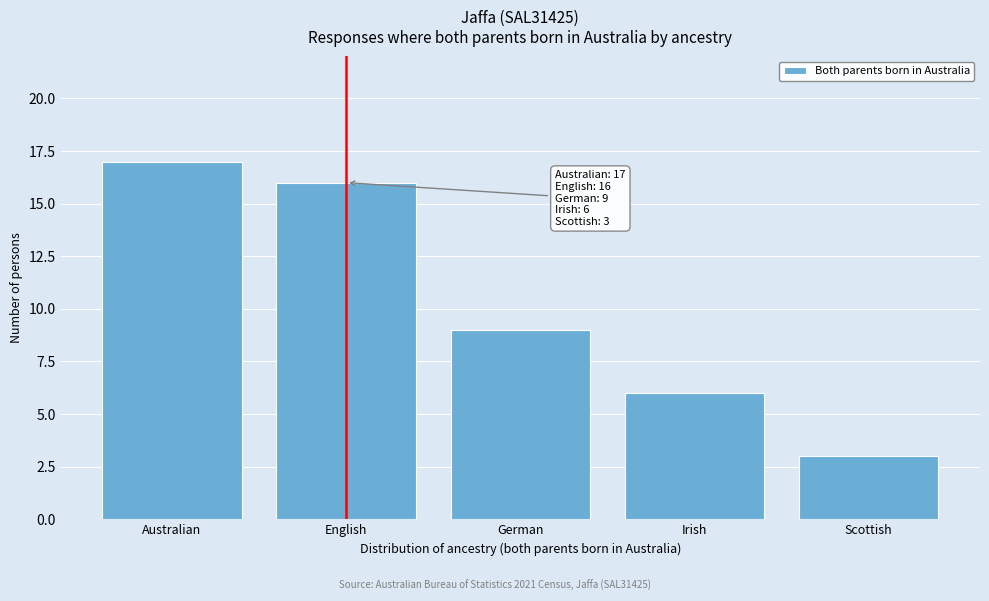

Reading right to left, extract all data points from this chart.

3	6	9	16	17